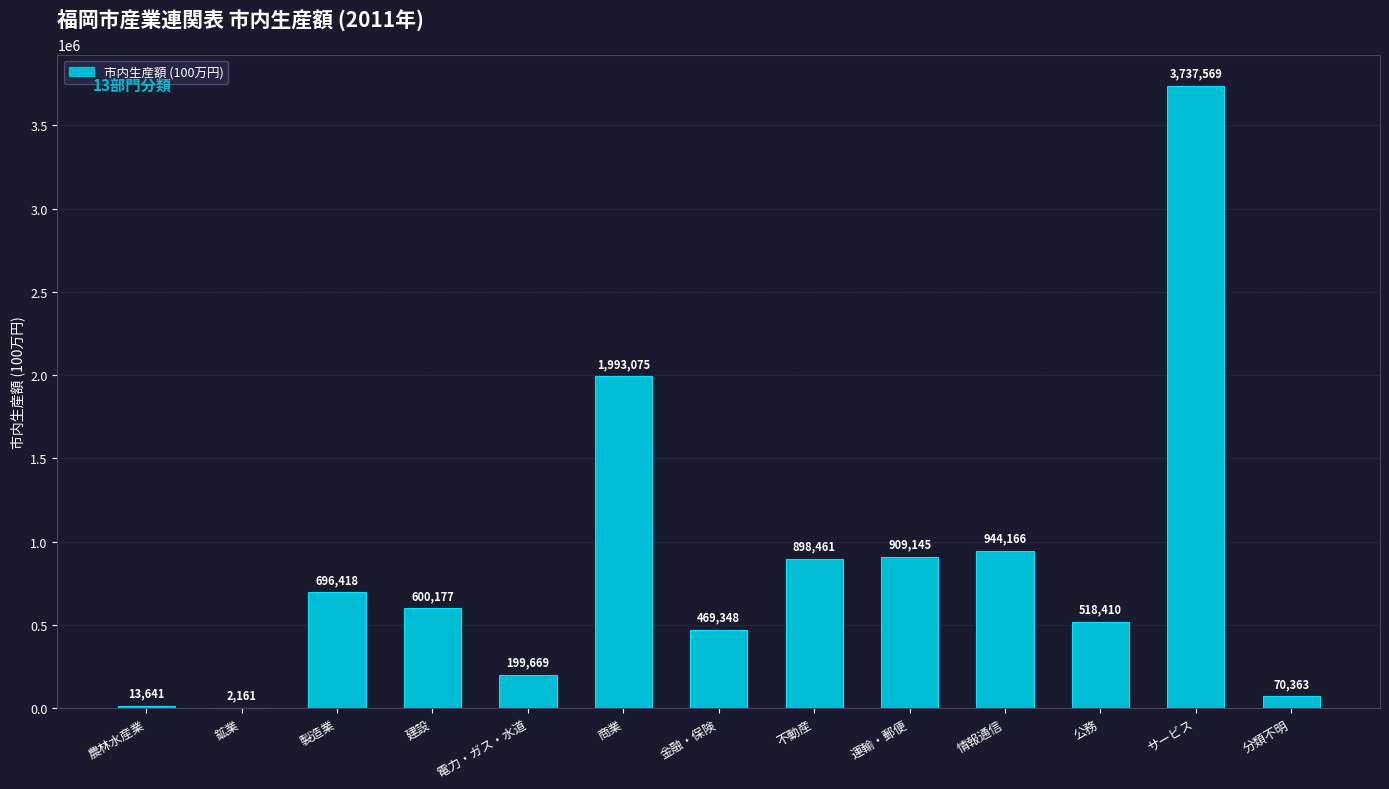

Is it true that the value at サービス is 2552980?

False